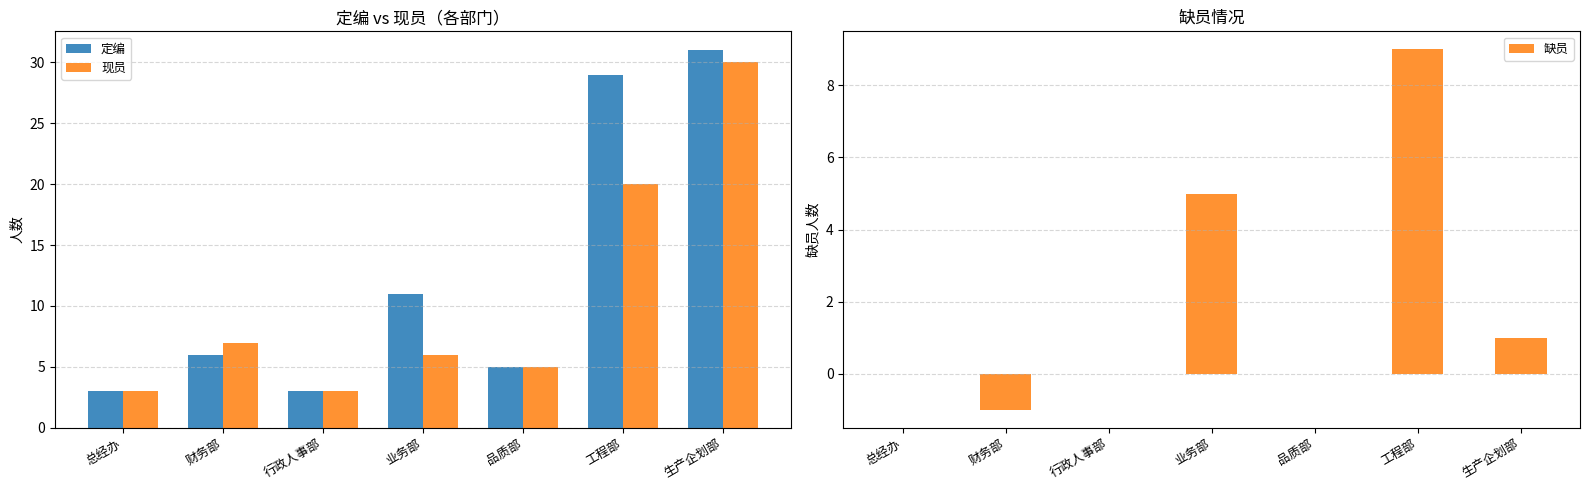

Between 财务部 and 业务部, which series saw the biggest shift?

缺员